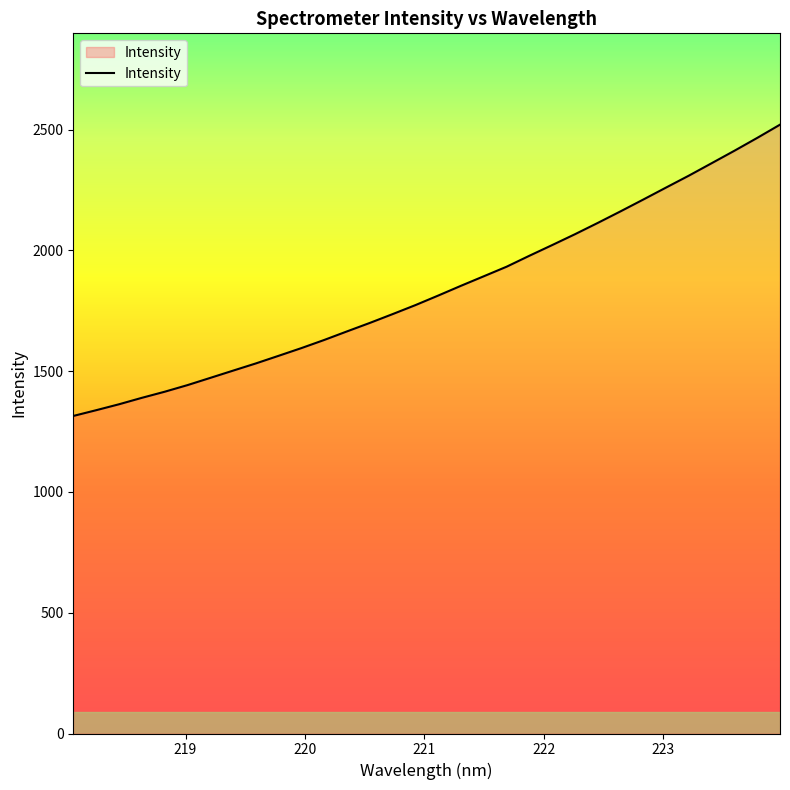

What is the smallest value displayed?

1314.7